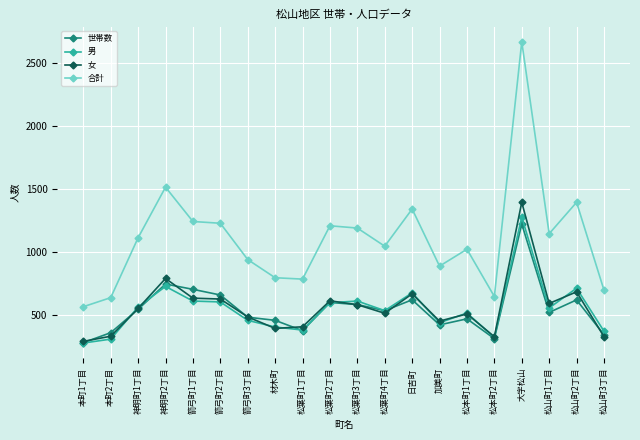

Between 日吉町 and 松山町2丁目, which series saw the biggest shift?

合計